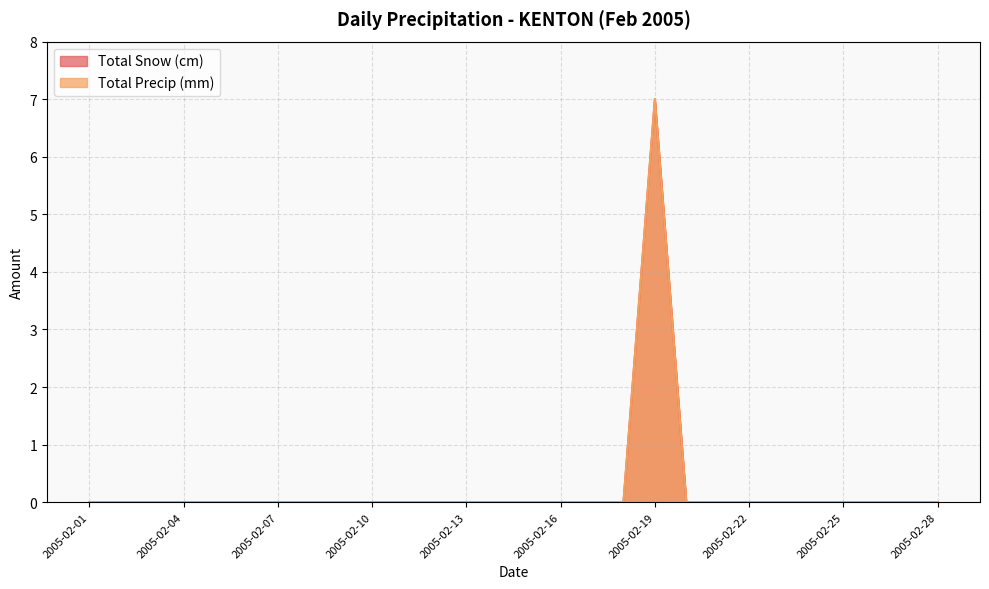

Which category has the highest value across all series?

2005-02-19